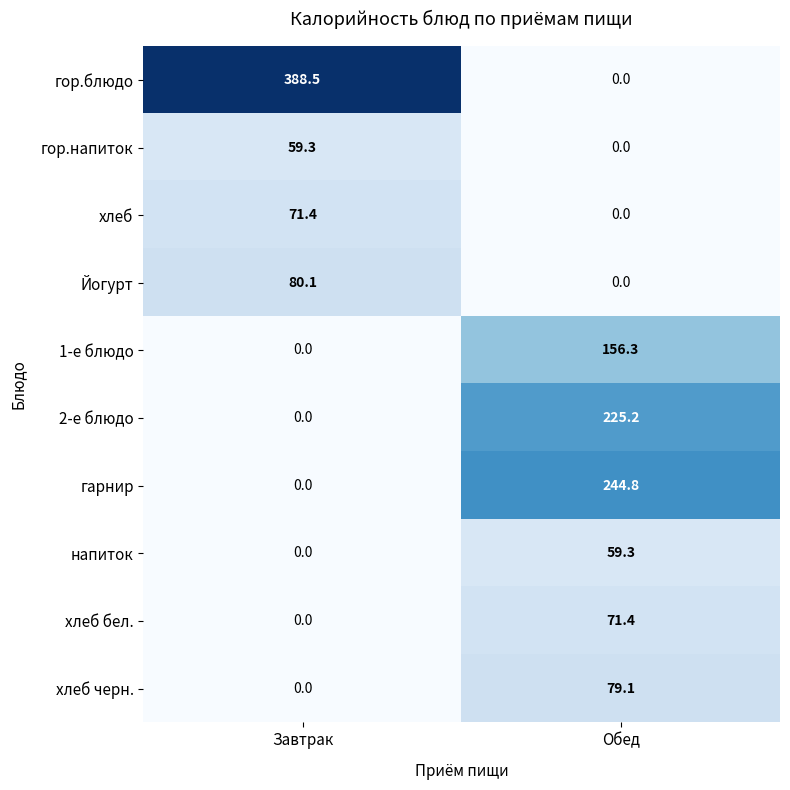

What is the difference between the maximum and minimum values in the Йогурт series?

80.1